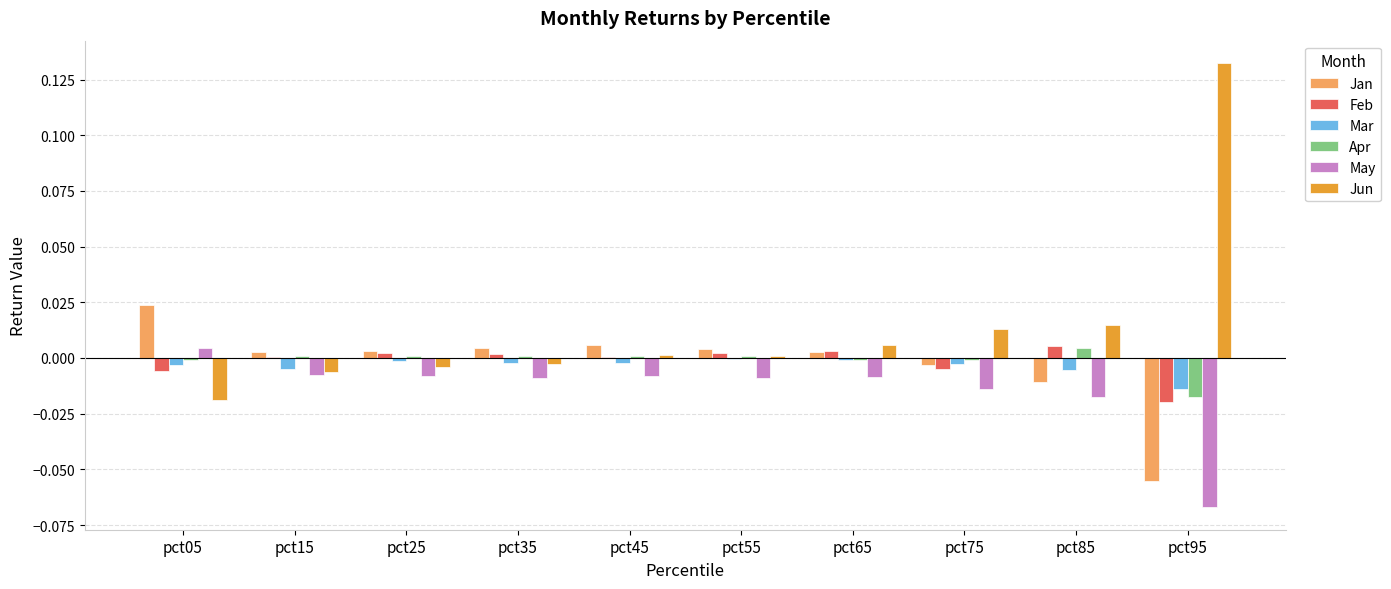

At which category does the chart reach its peak across all series?

pct95